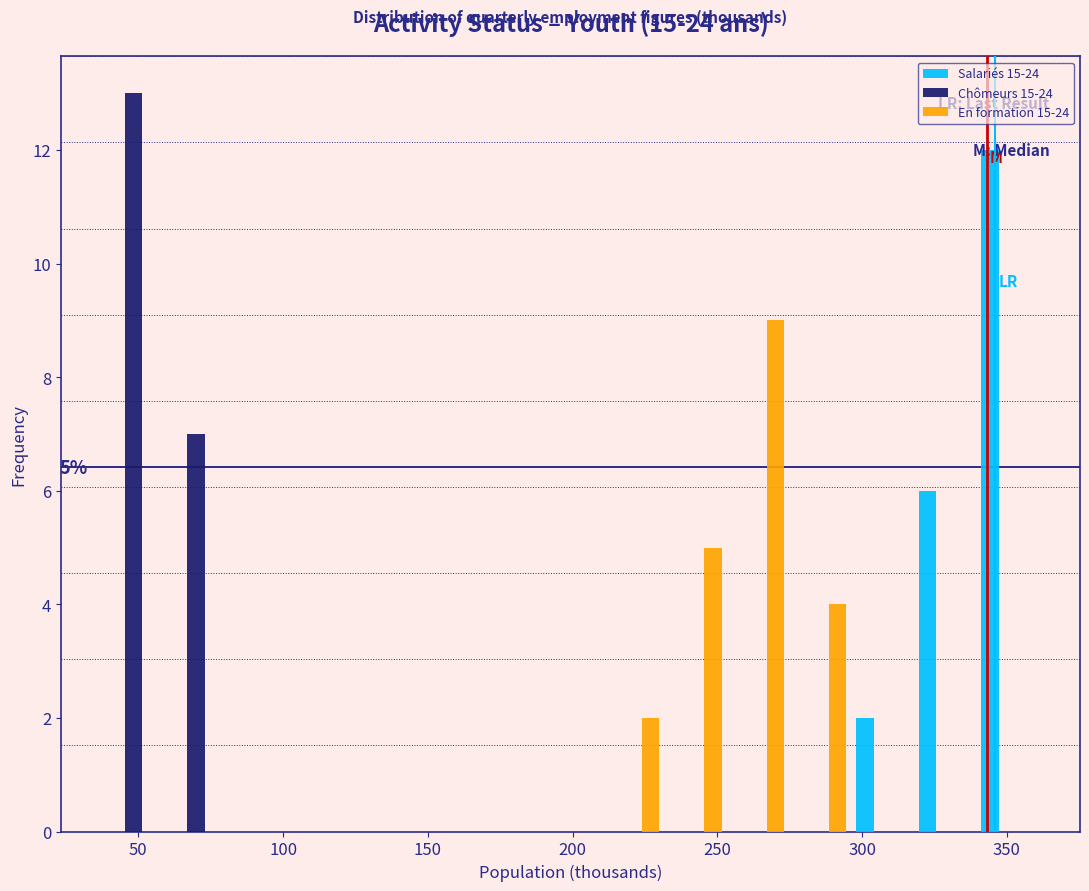

In the Salariés 15-24 series, which range on the x-axis has the tallest bar?

340 to 360